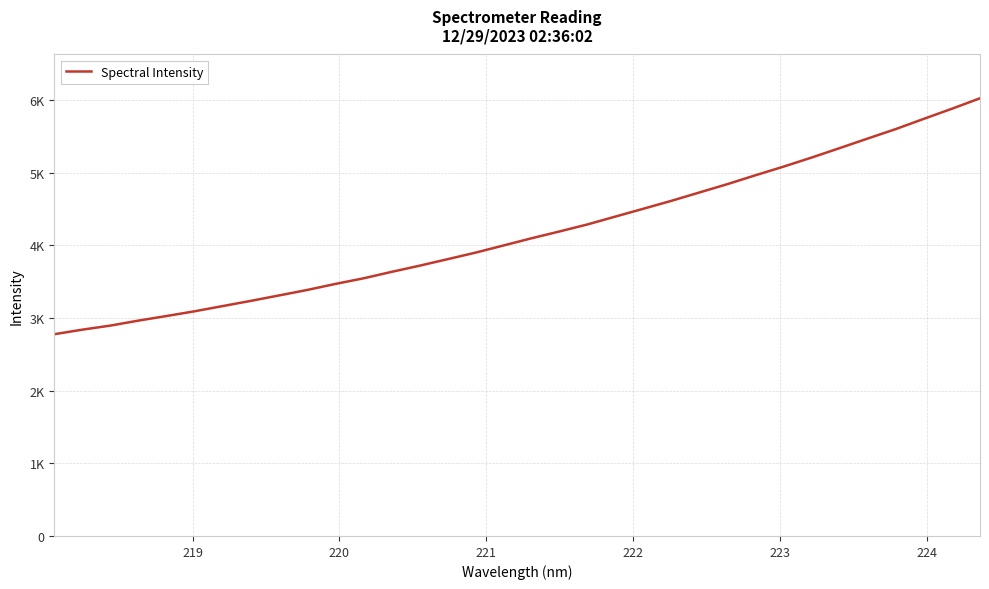

Is this an area chart (filled region under the line)?

No